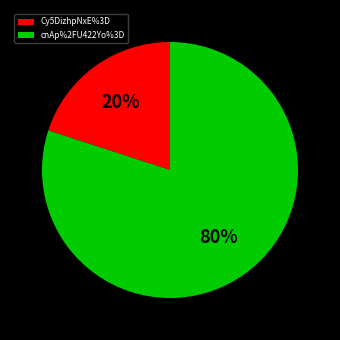

The cnAp%2FU422Yo%3D slice represents 69% of the pie. True or false?

False